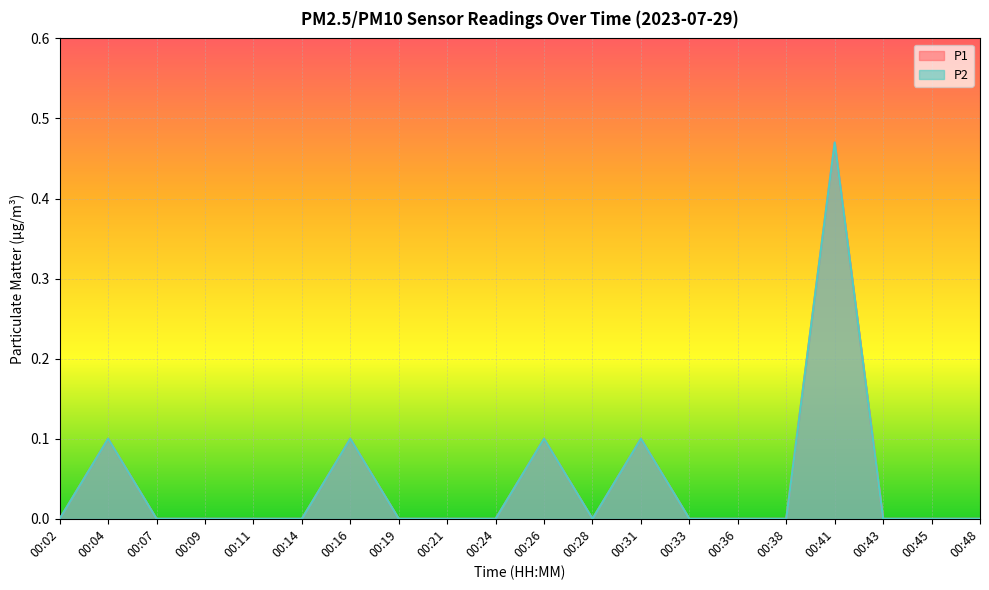

In P2, how many points are lower than both neighbors (excluding endpoints)?

1